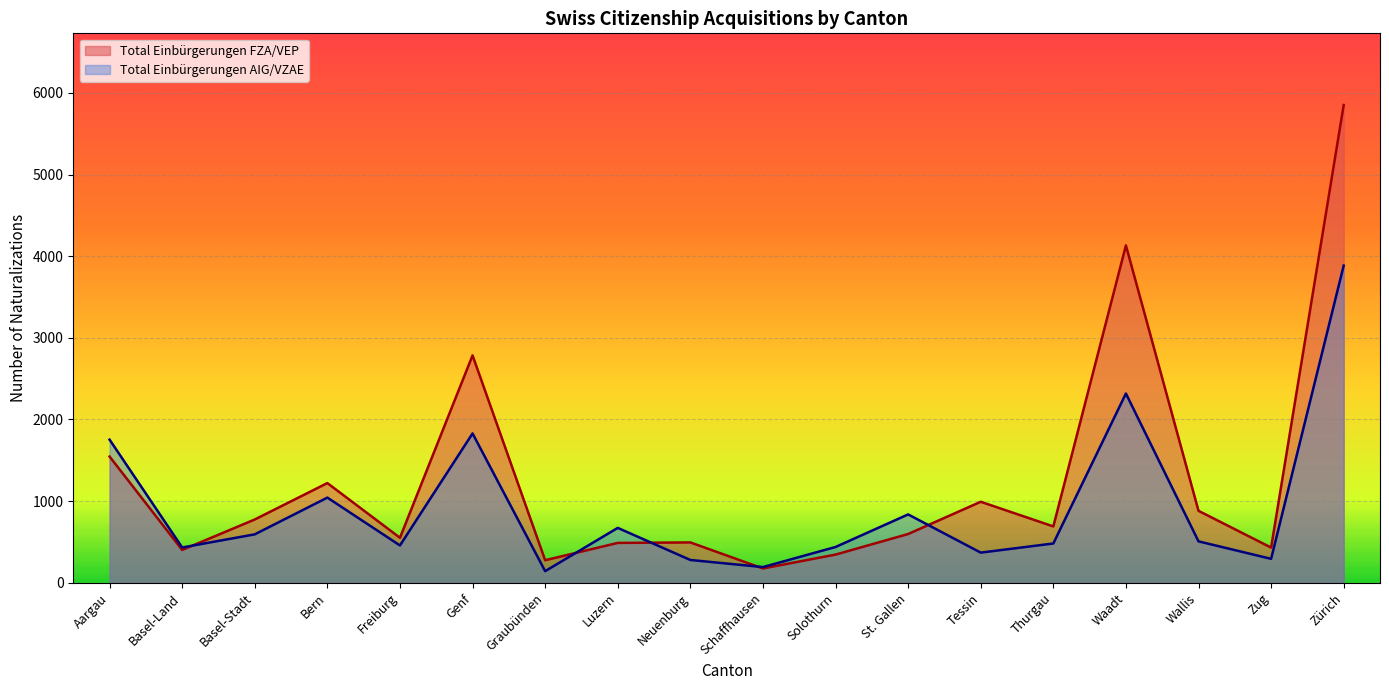

What is the difference between the Total Einbürgerungen FZA/VEP values at Aargau and Solothurn?

1201